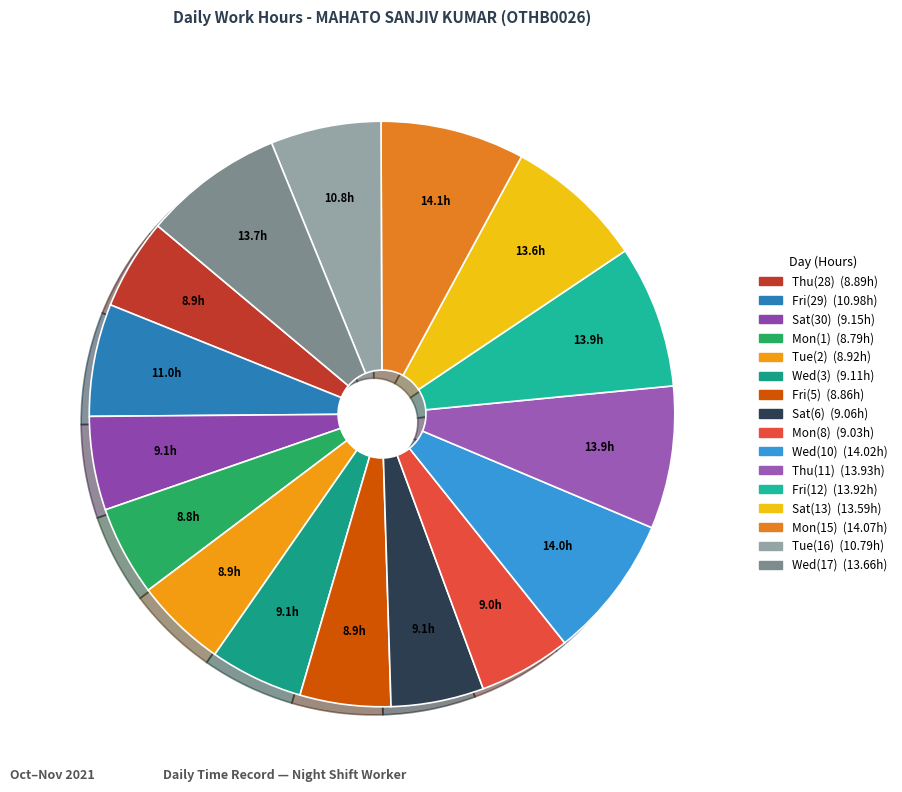

What is the change in value from Wed(3) to Wed(10)?

+4.9